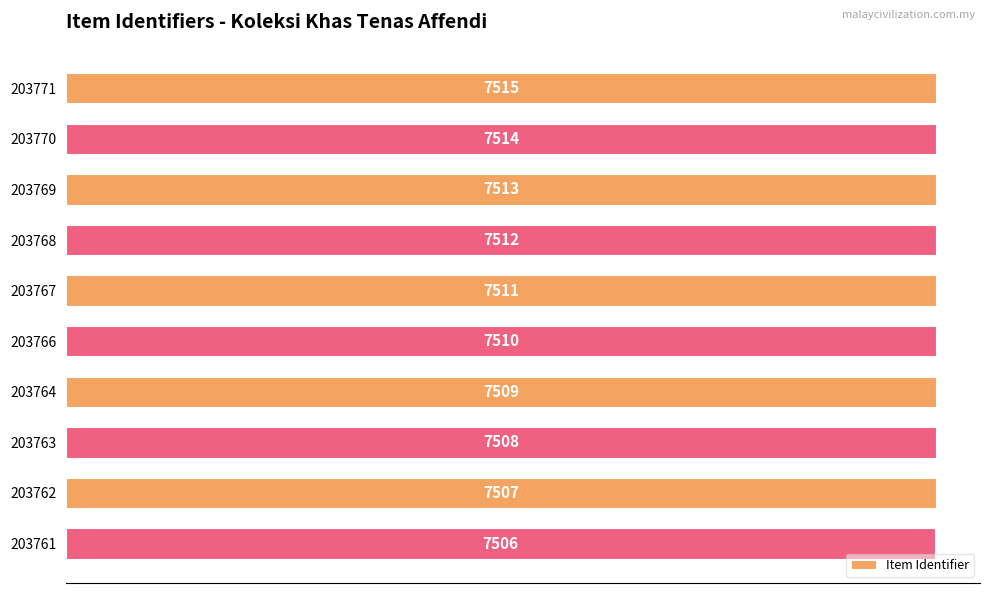

What is the value of the 4th bar from the top?

7512